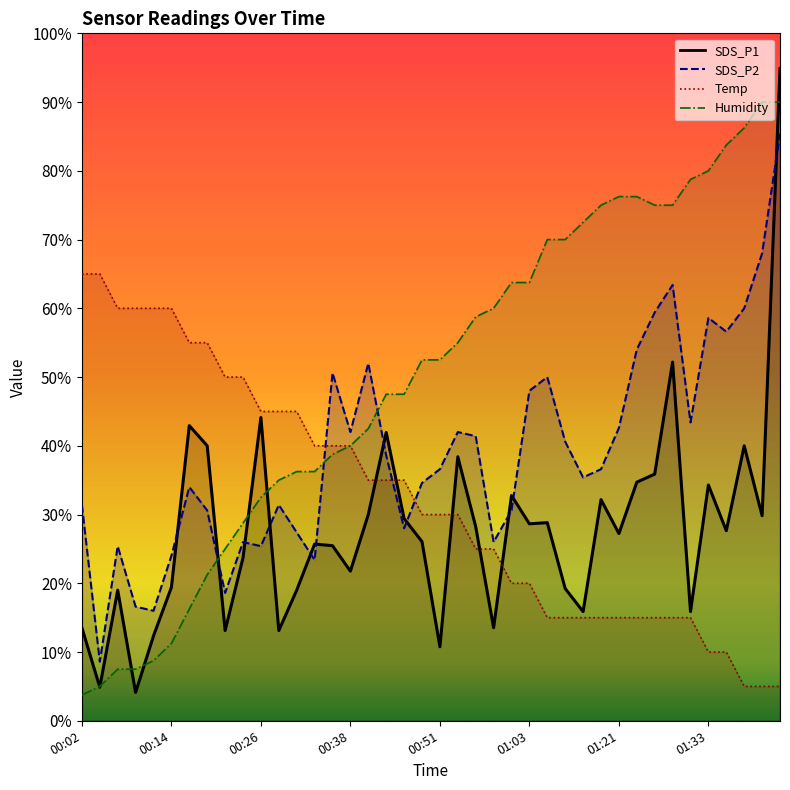

At which label does Humidity first exceed 52?

00:48